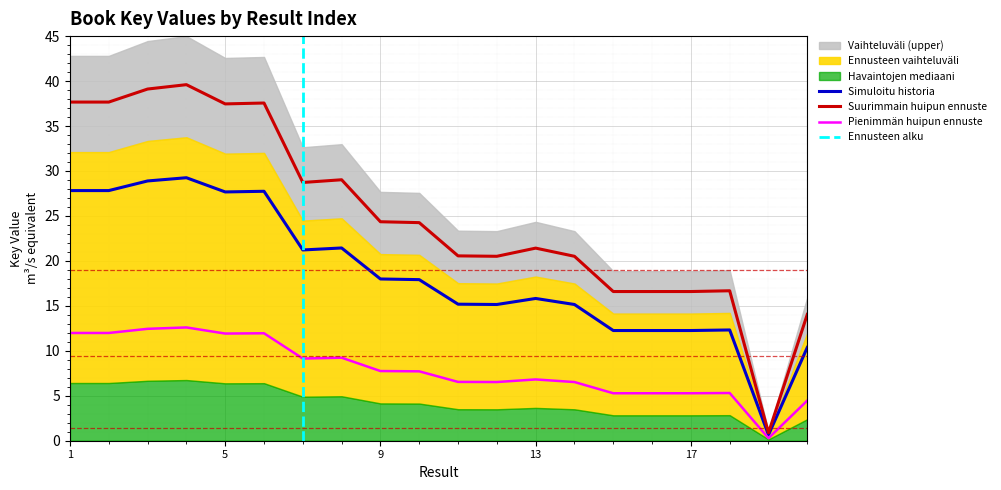

Which label corresponds to the largest value in the chart?

4